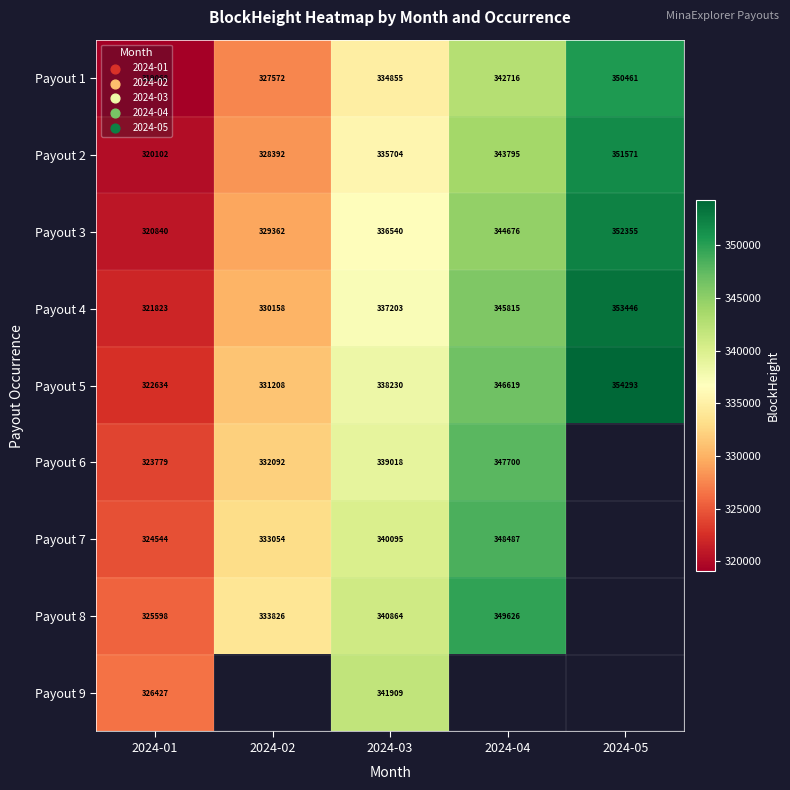

True or false: Payout 2 has a value of 320102 at 2024-01.

True